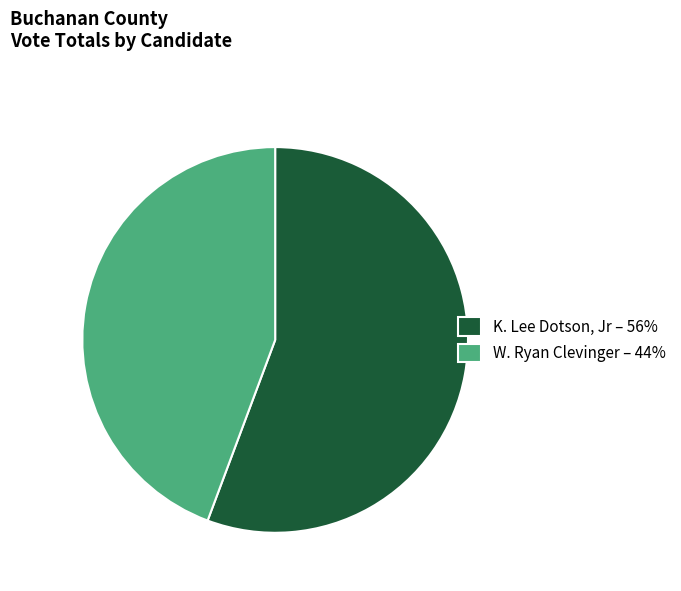

True or false: W. Ryan Clevinger – 44% accounts for 32% of the total.

False